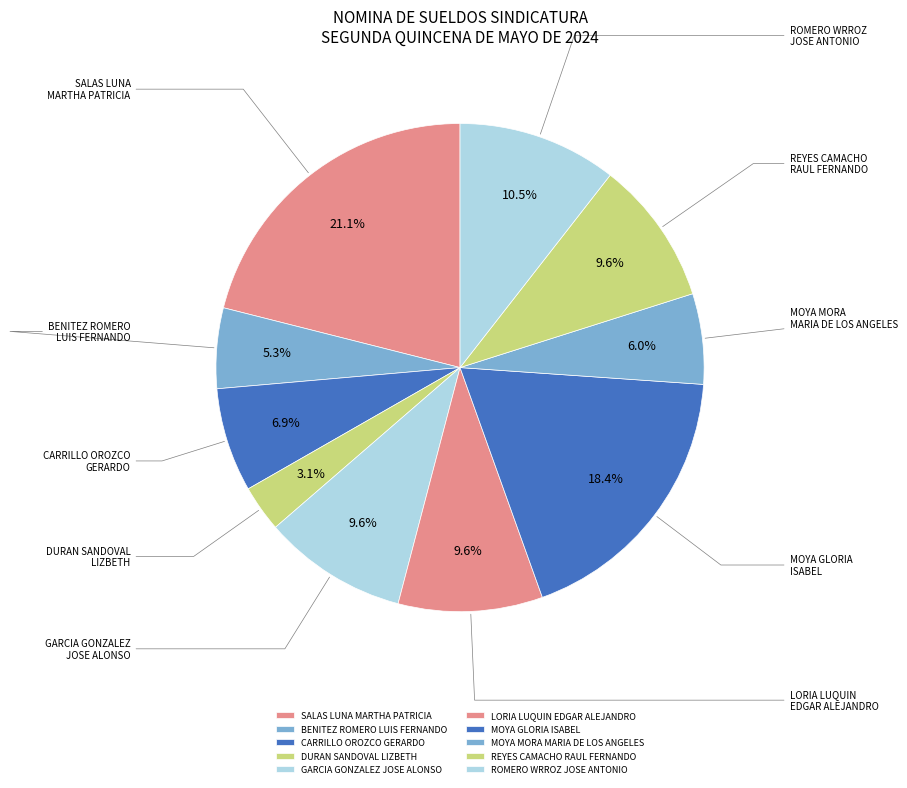

Is there a majority slice in this chart?

No